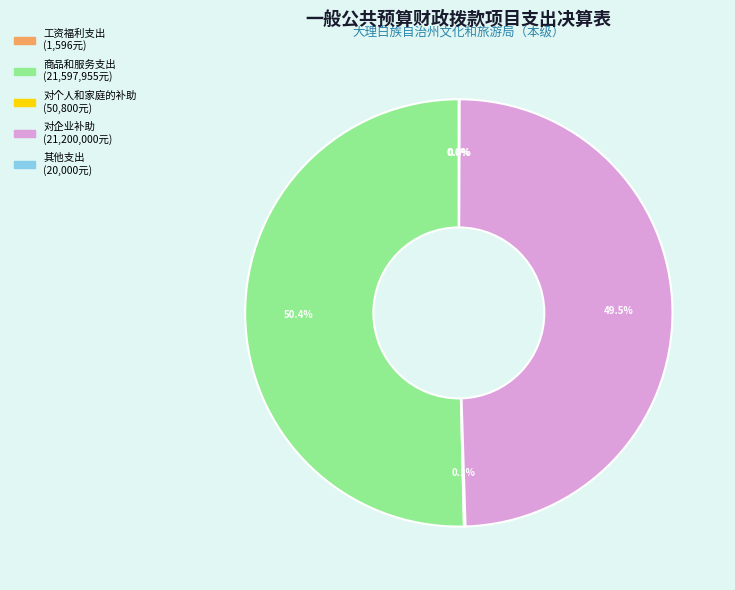

Is there a majority slice in this chart?

Yes